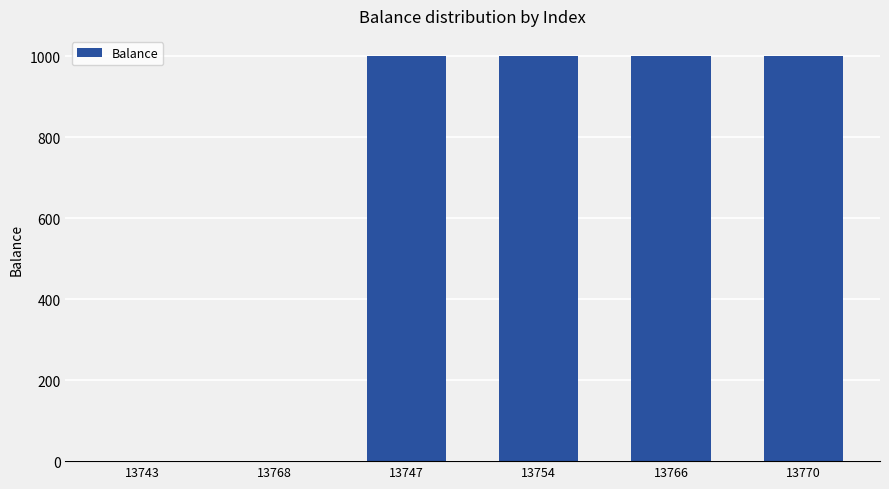

Is it true that the value at 13766 is 1000.2?

True